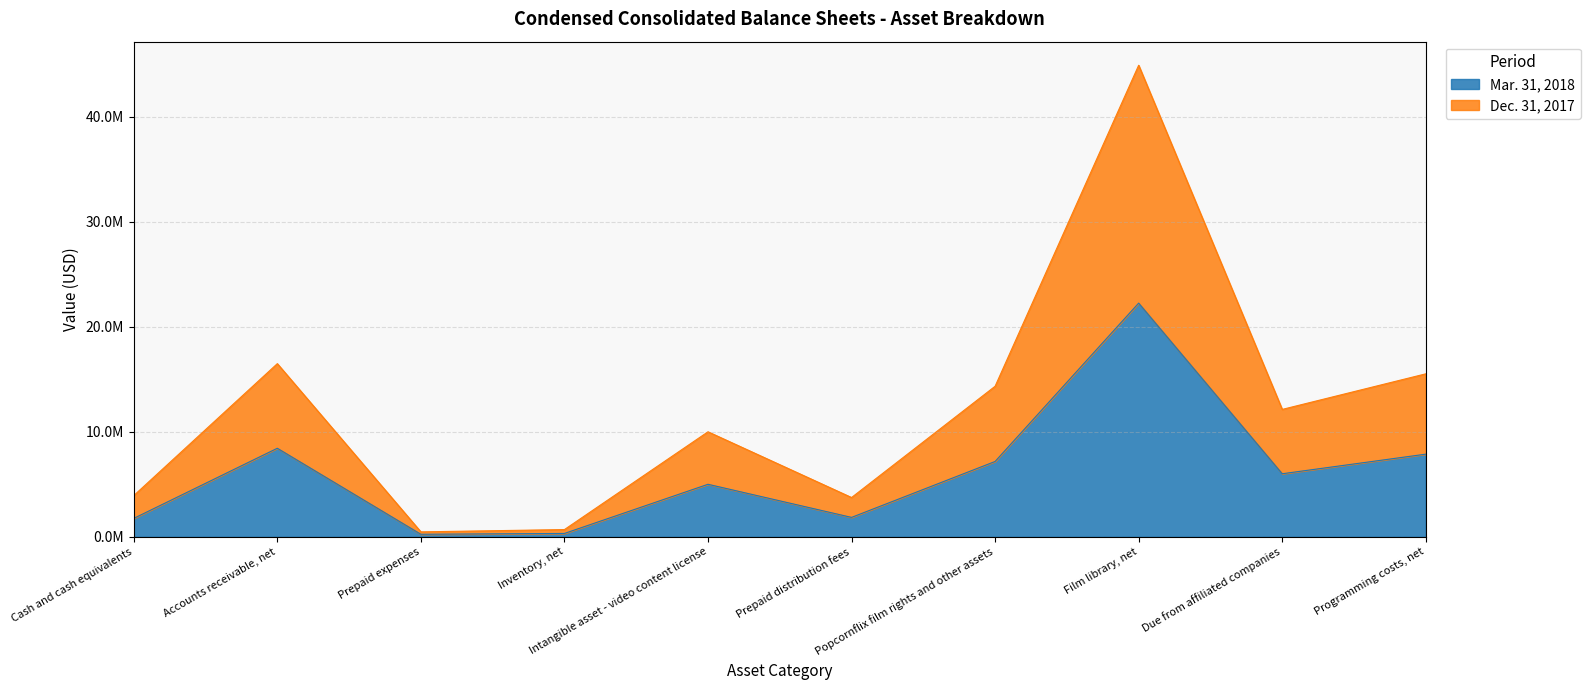

True or false: Dec. 31, 2017 has more than 1 points higher than both neighbors.

True